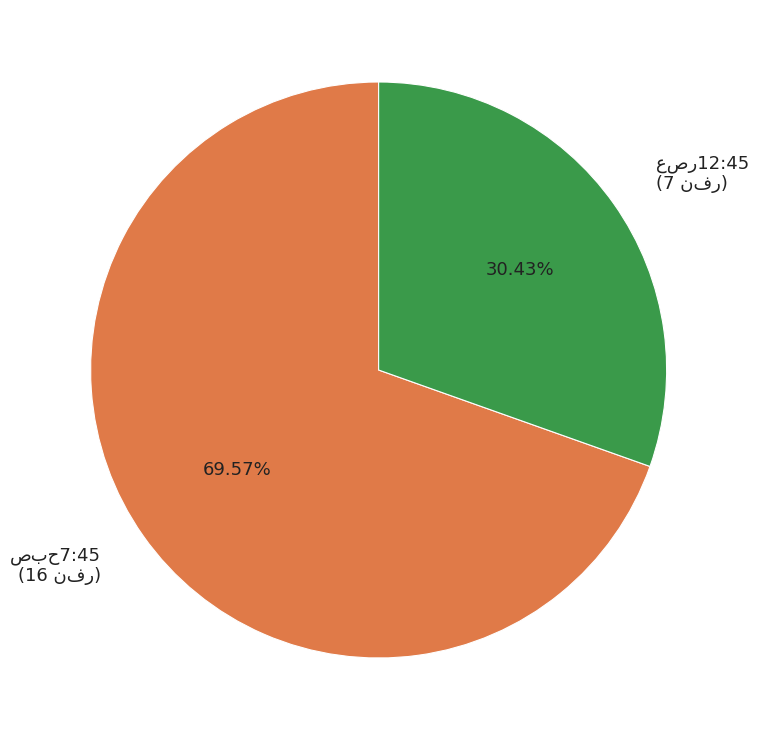

To the nearest percent, what is the difference between the largest and smallest slice percentages?

39%